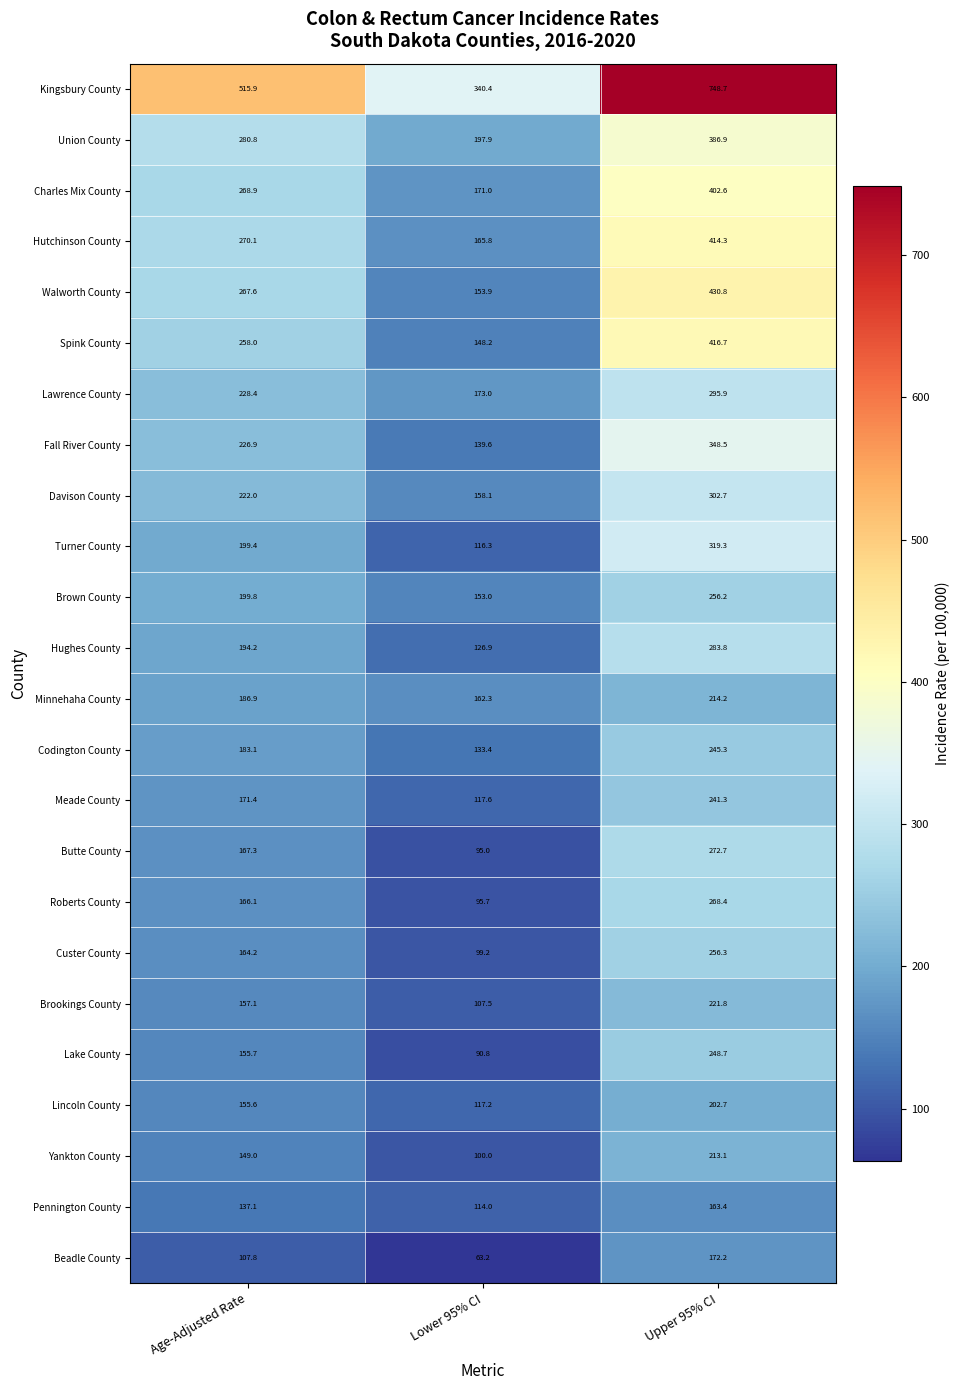

What is the maximum value shown in the chart?

748.7